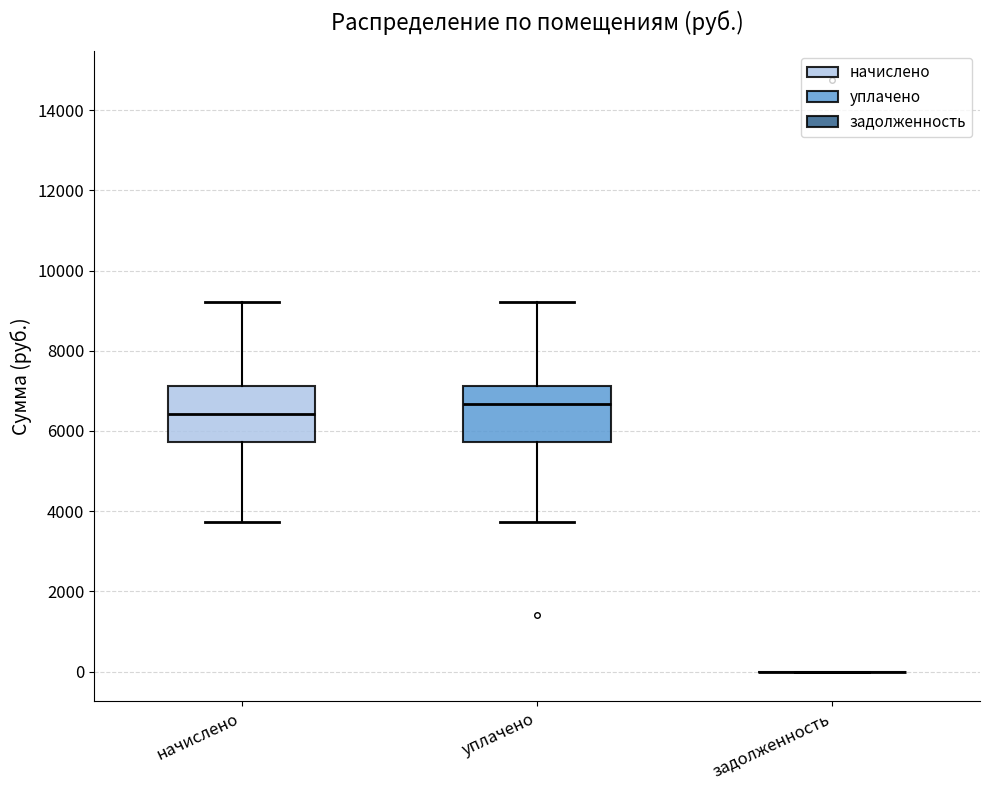

Reading left to right, transcribe this box plot: for each box, give where its median line is, the range the box spans, and where its two whiskers end, as read against the y-axis. The values are not printed on the chart, so give them approximately, as read against the axis.

начислено: median 6400, box 5800 to 7200, whiskers 3800 to 9200
уплачено: median 6600, box 5800 to 7200, whiskers 3800 to 9200
задолженность: box collapsed to a line at 0, whiskers 0 to 0